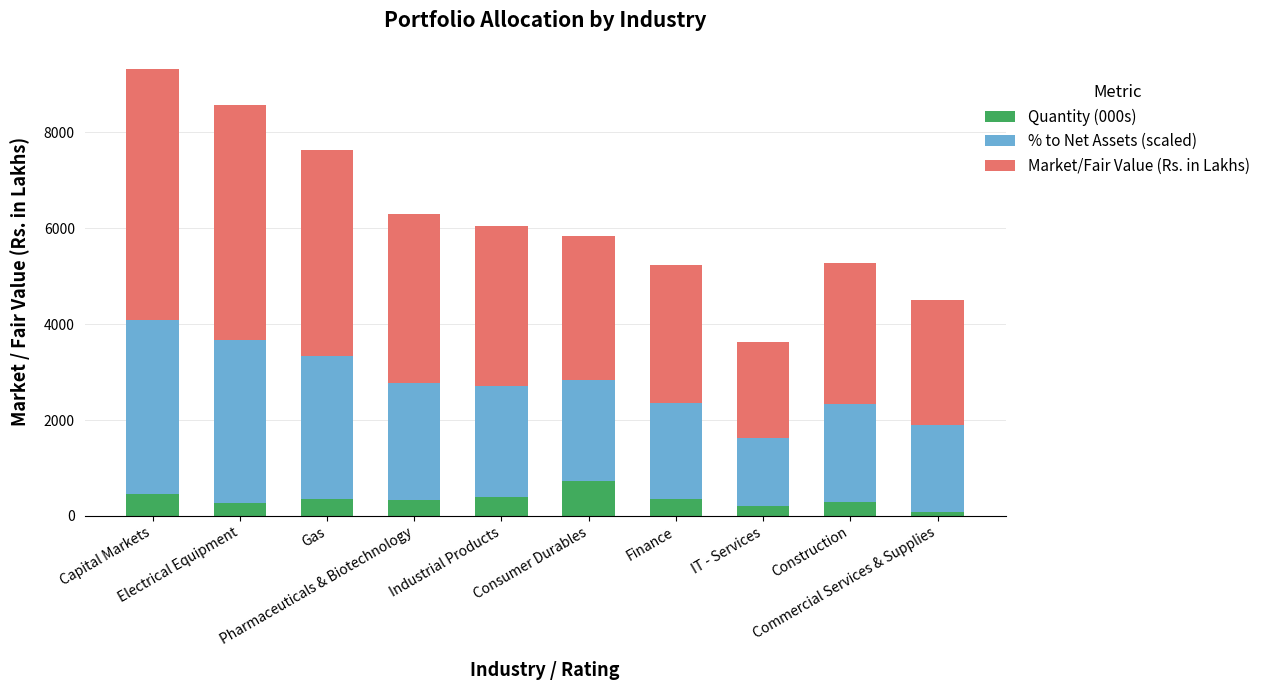

What is the difference between the maximum and minimum values in the Quantity (000s) series?

635.0